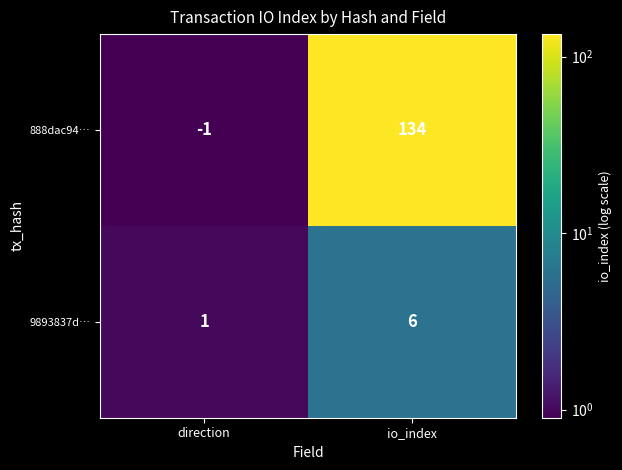

What is the sum of the 9893837d… values at io_index and direction?

7